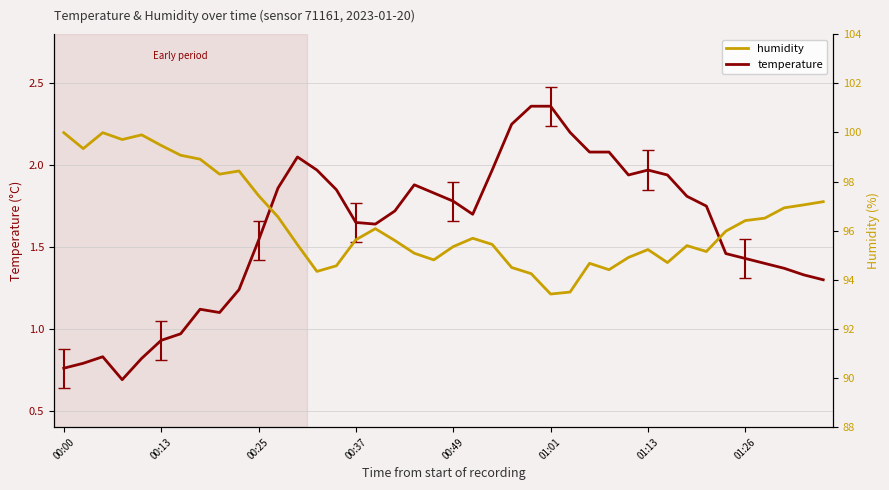

Read the temperature value at 39.

1.3